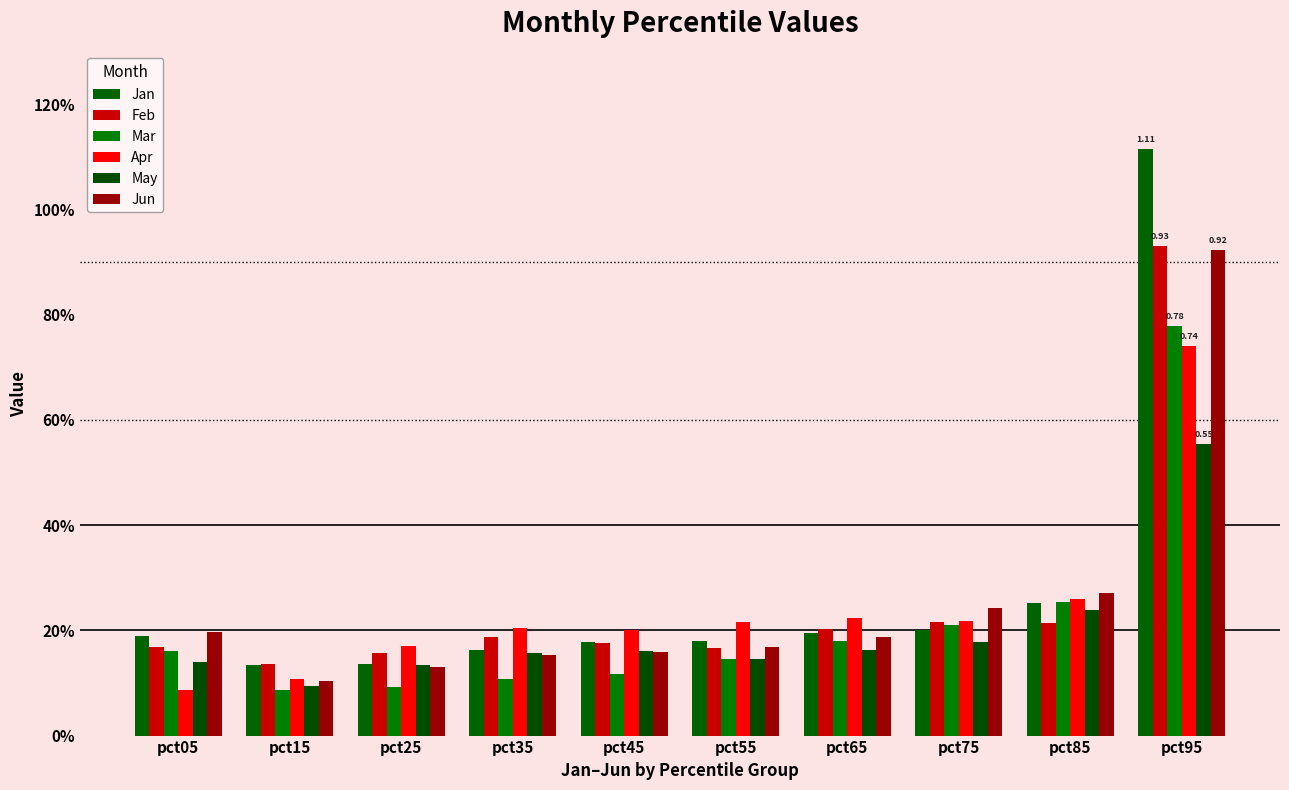

What is the greatest value displayed?

1.1